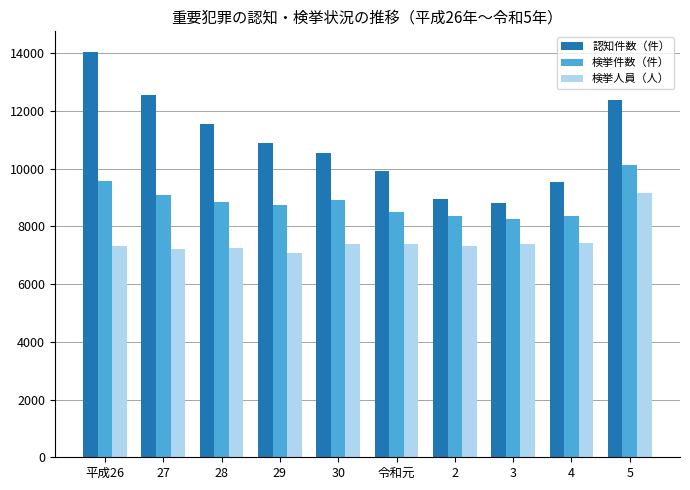

How many bars are there in each group?

3